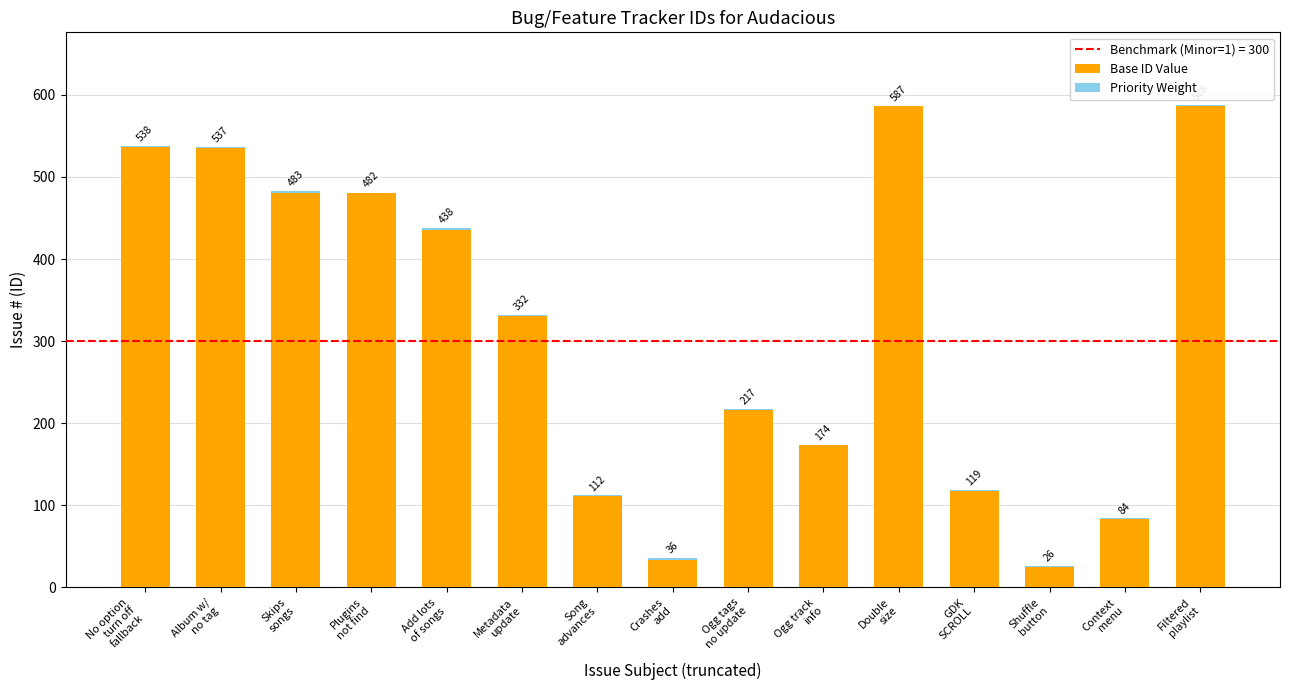

Are the bars horizontal?

No